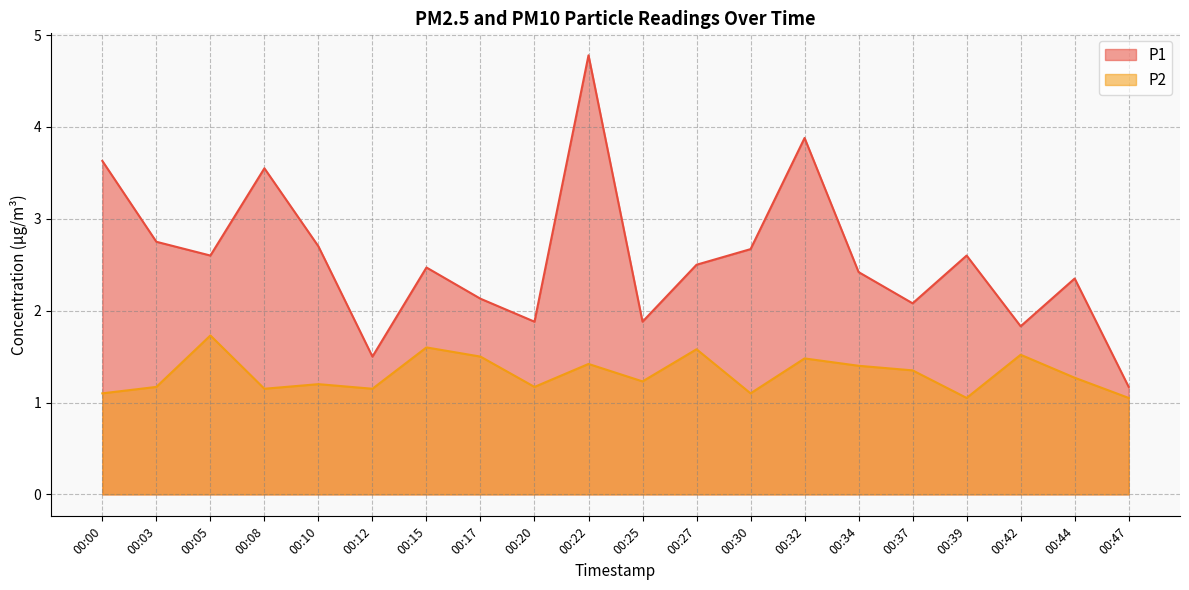

Between 00:37 and 00:00, which is larger?

00:00